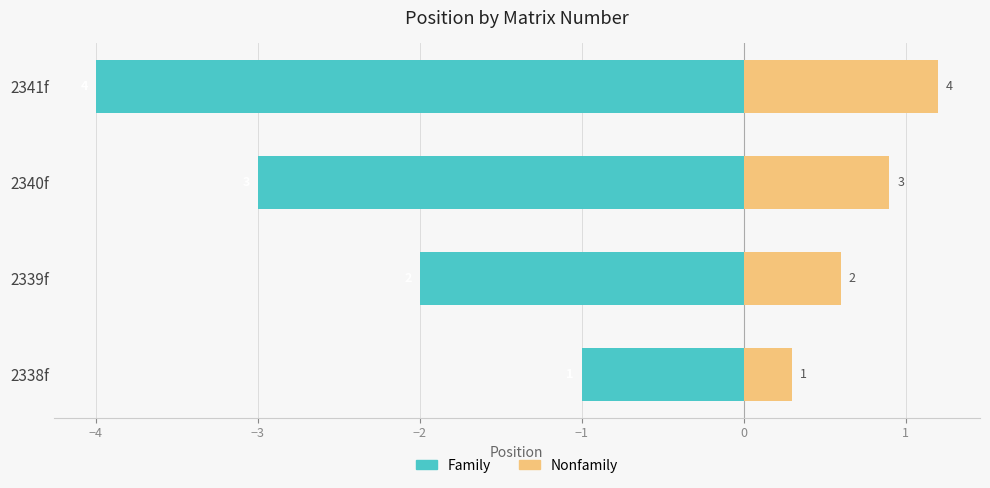

Rank the series by their maximum value, from lowest to highest.

Family, Nonfamily